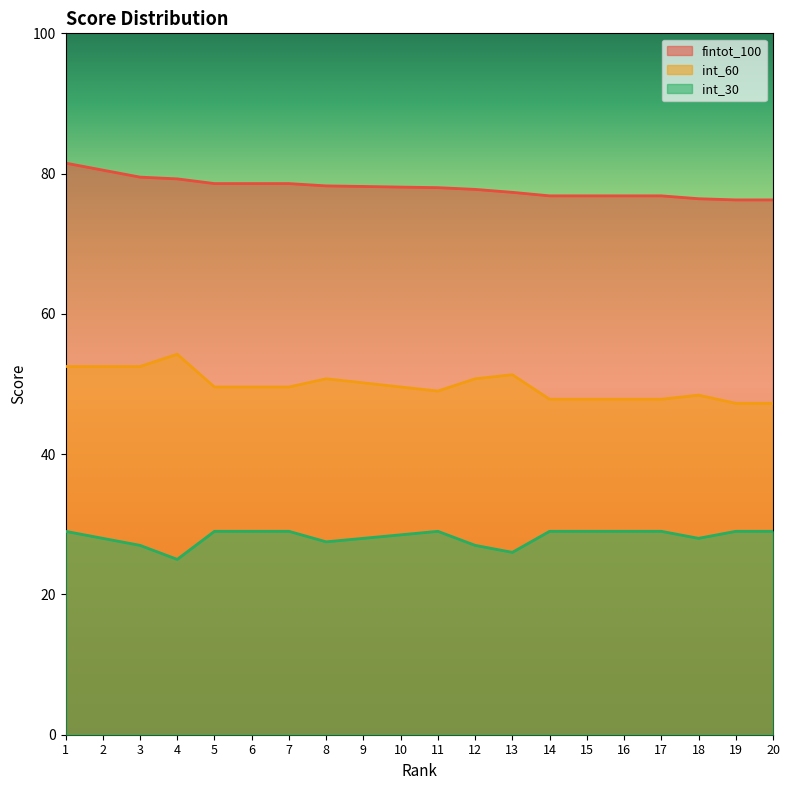

At which category does int_60 reach its first local peak?

4